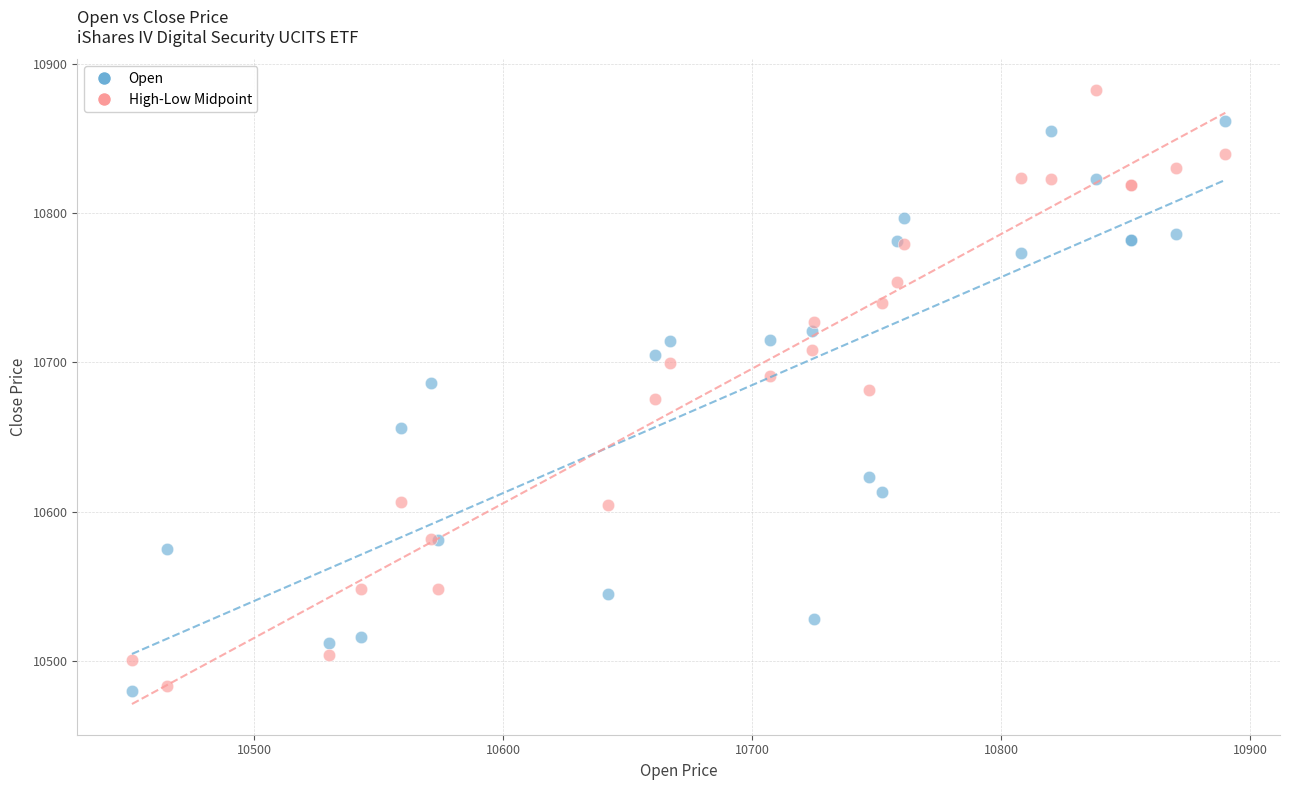

Which series has the largest Y range (max minus min)?

High-Low Midpoint